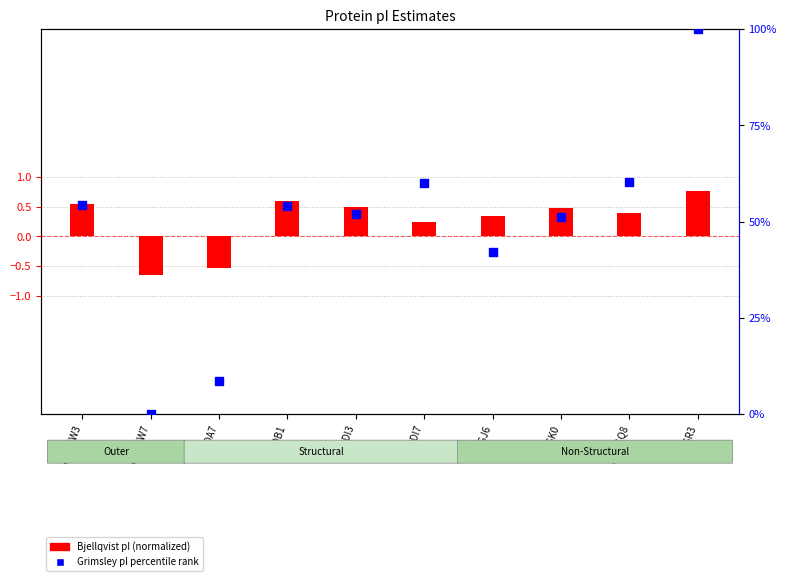

What is the change in value from U5NCW3 to U5NDA7?

-45.6